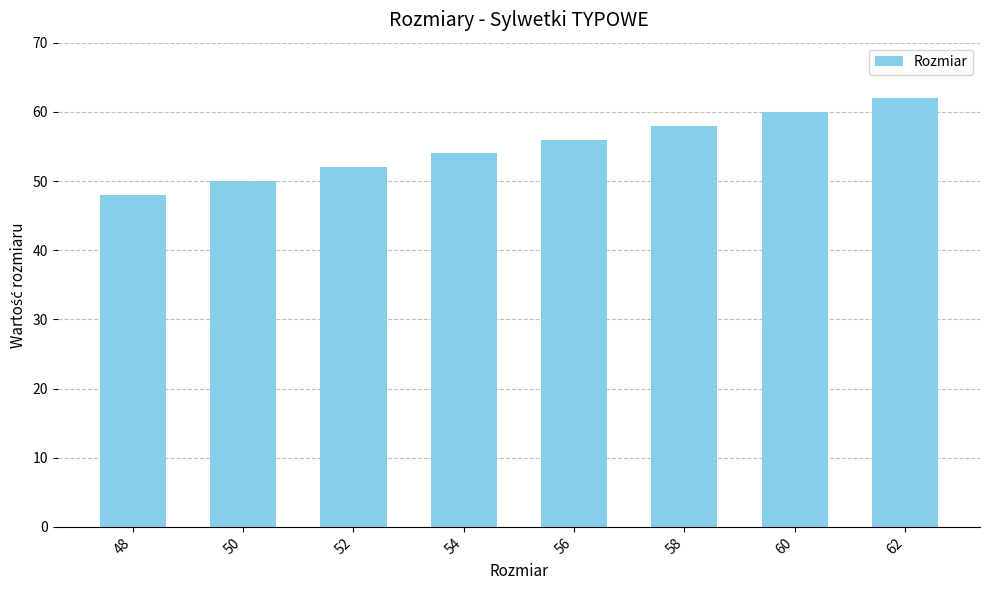

The value at 54 is 78. True or false?

False